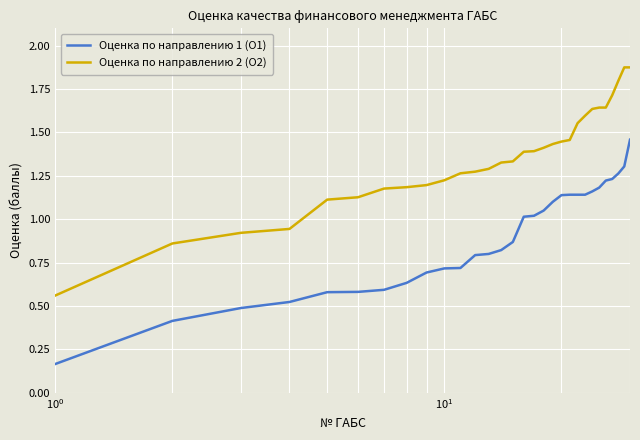

Which series has the widest spread of values?

Оценка по направлению 2 (O2)